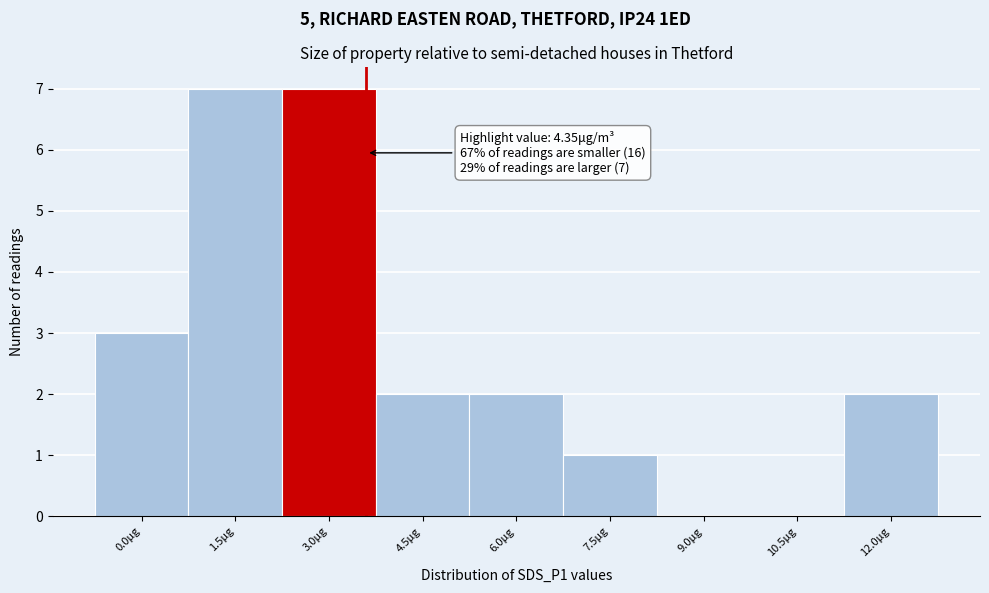

Reading left to right, what are all the values shown in this chart?

0.0μg=3	1.5μg=7	3.0μg=7	4.5μg=2	6.0μg=2	7.5μg=1	9.0μg=0	10.5μg=0	12.0μg=2